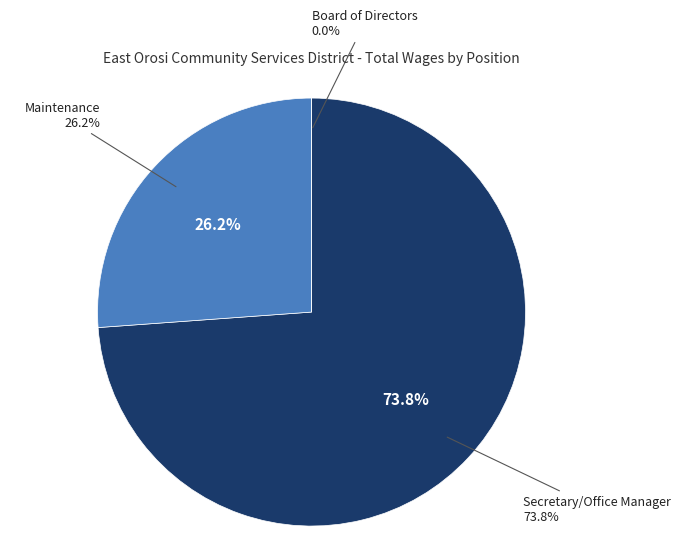

To the nearest percent, what percentage of the pie is Maintenance?

26%